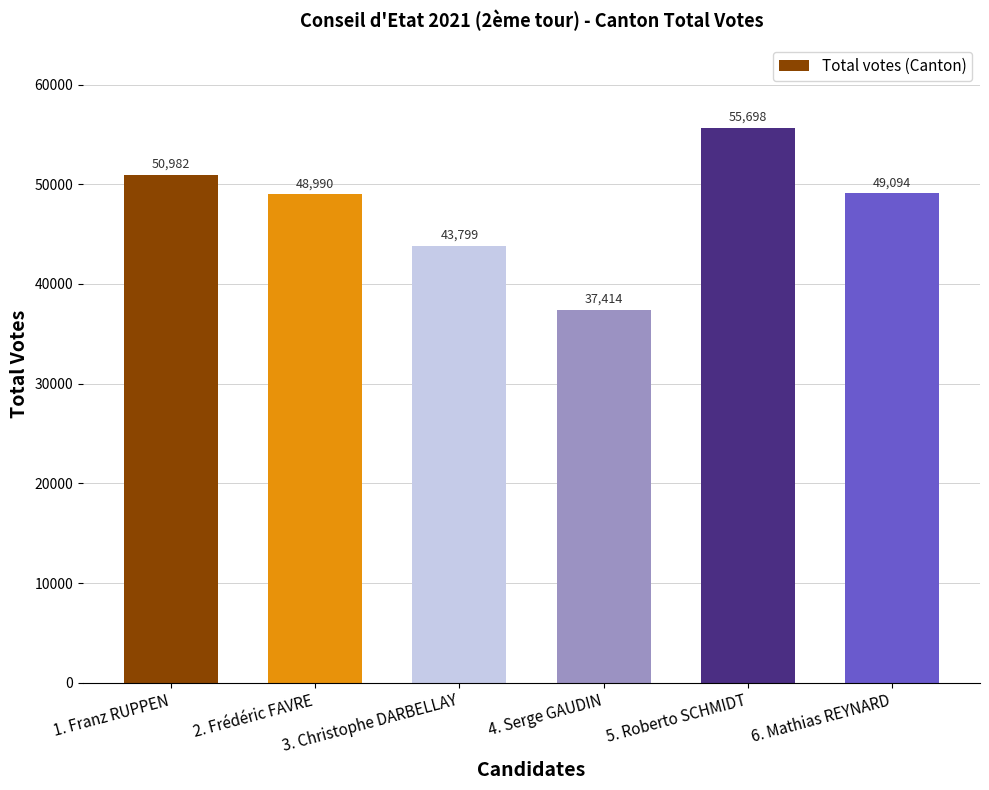

Where does the data first go above 49094?

1. Franz RUPPEN